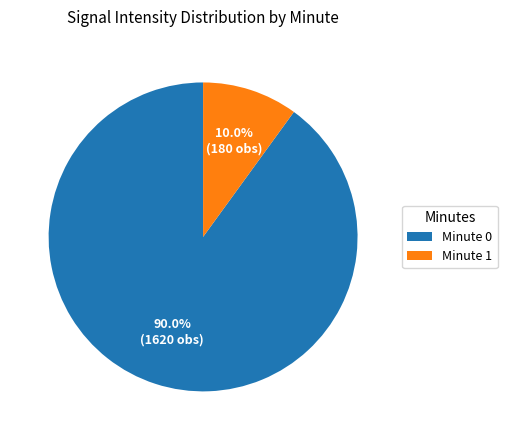

Rank the categories by value from lowest to highest.

Minute 1, Minute 0